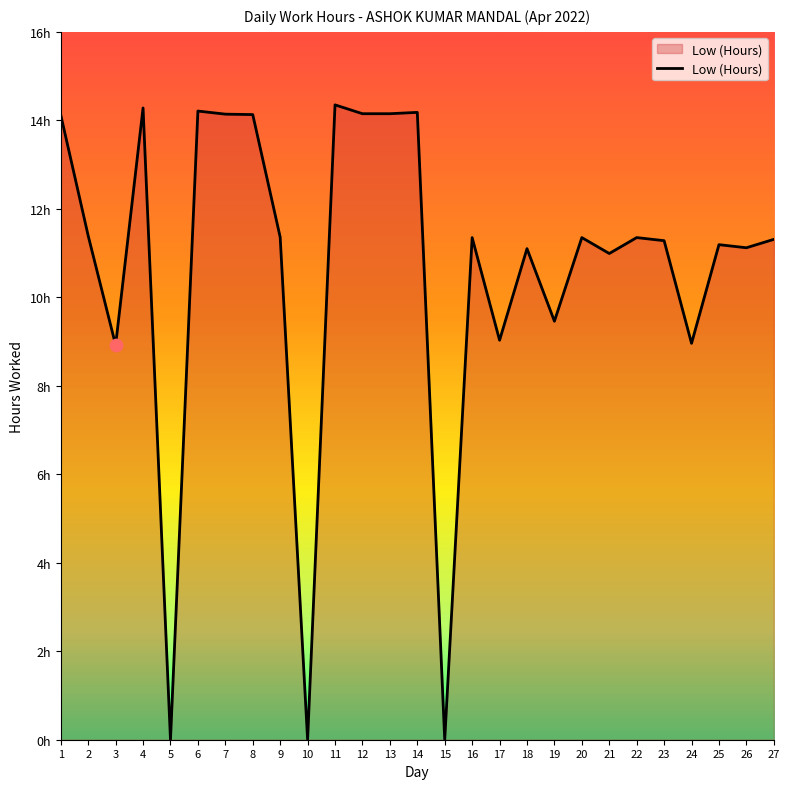

Between 19 and 7, which is larger?

7